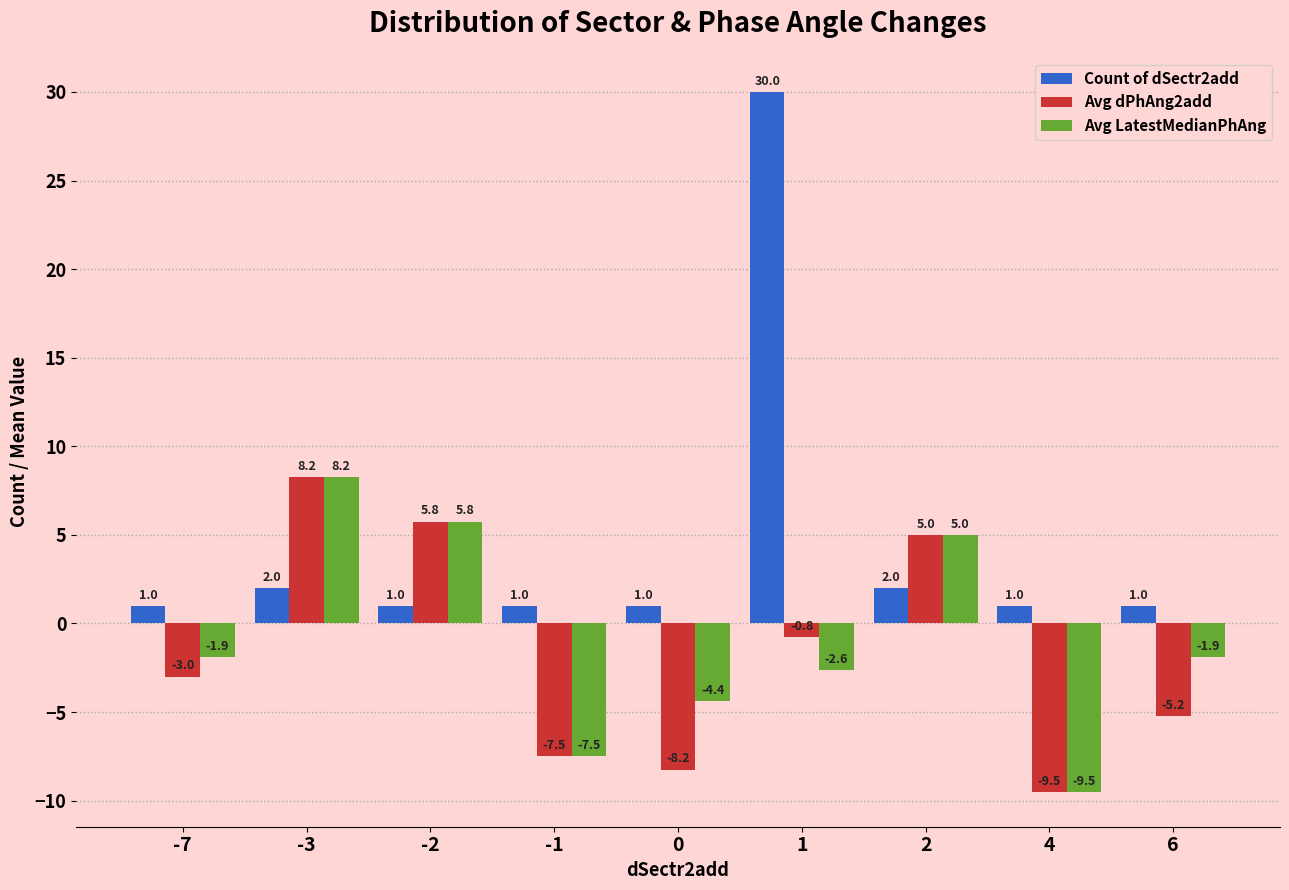

What is the lowest value of the Count of dSectr2add series?

1.0